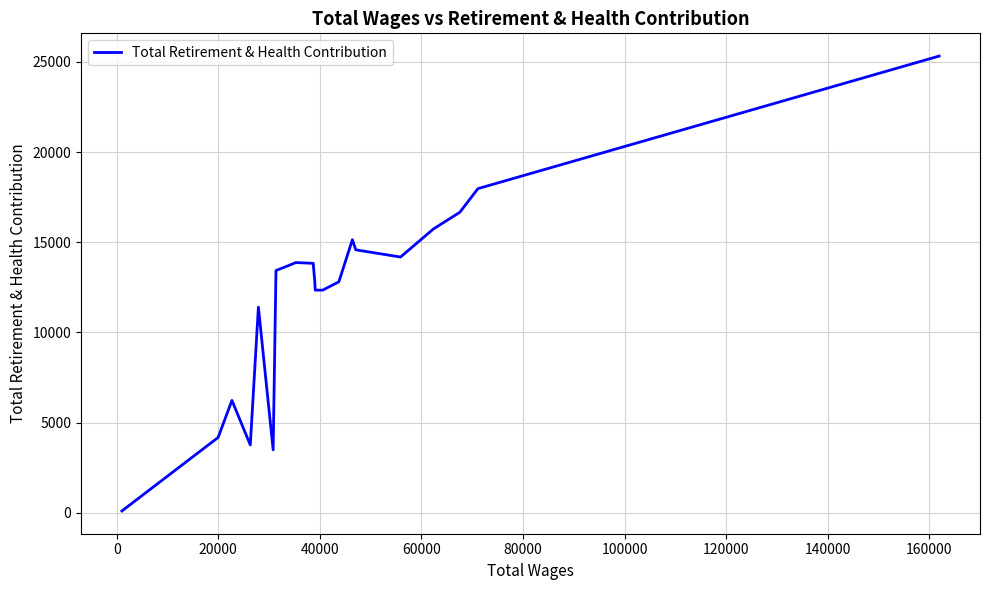

What is the maximum value shown in the chart?

25318